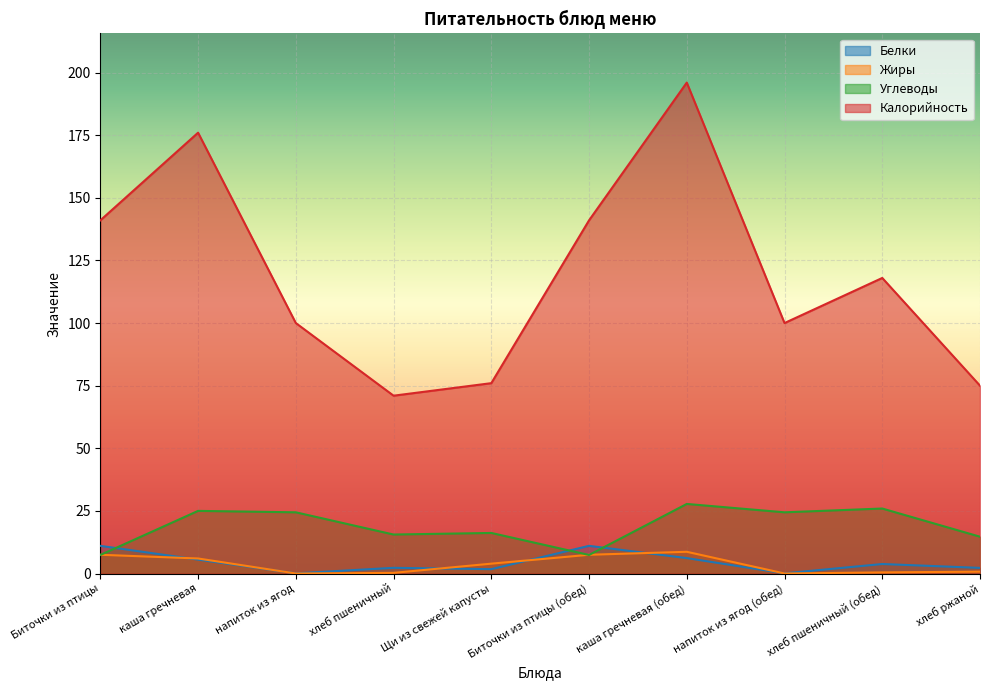

What is the label of the 10th point from the right?

Биточки из птицы